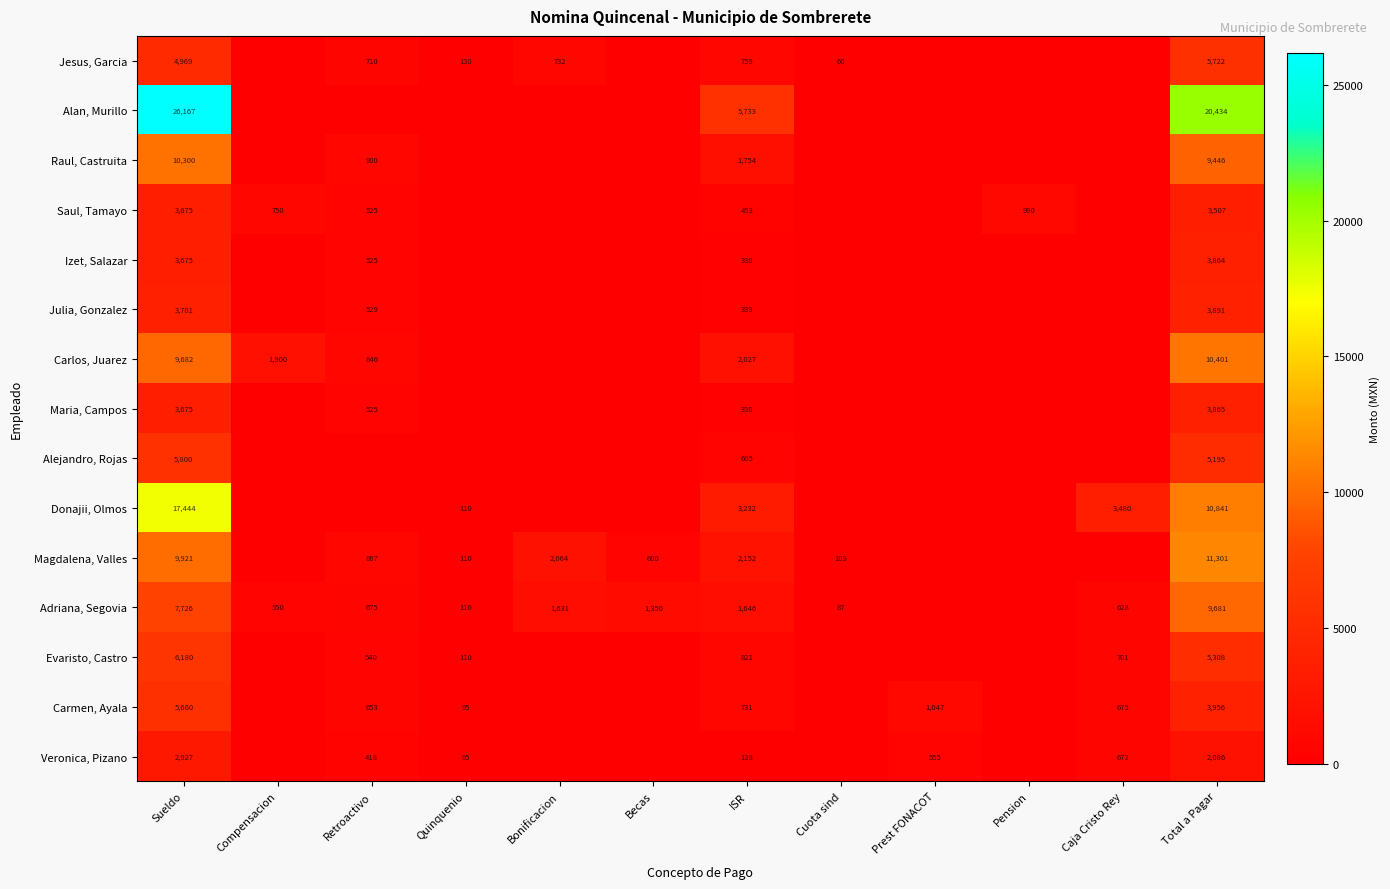

Which series changed the most between Sueldo and Total a Pagar?

Donajii, Olmos